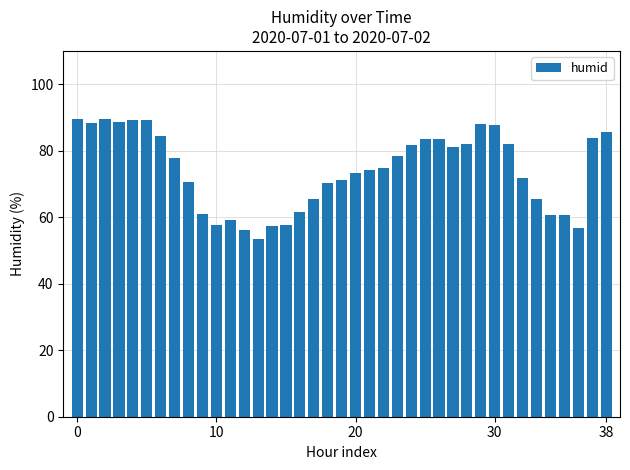

What is the greatest value displayed?

89.6